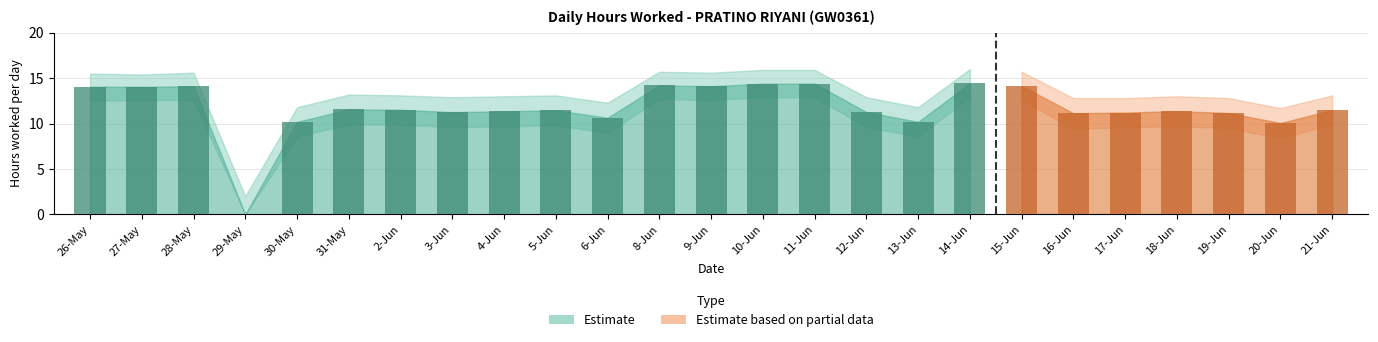

What is the difference between the second highest and second lowest values?

4.3